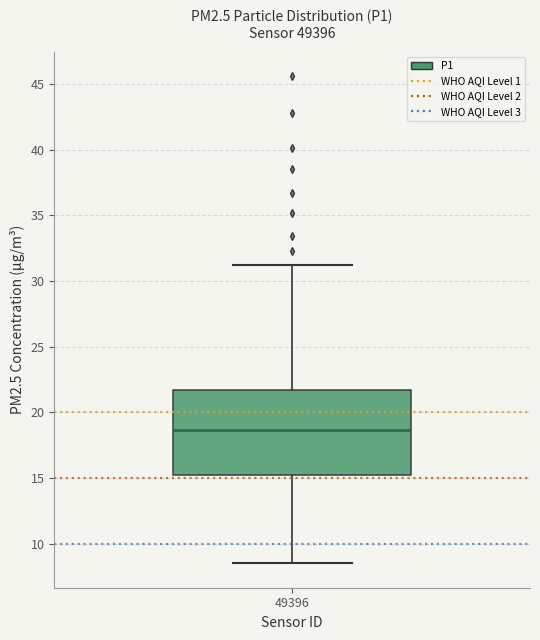

Read this box plot against the y-axis: the position of the median line, the range covered by the box, and the ends of both whiskers. The values are not printed on the chart, so give them approximately, as read against the axis.

median 18.5, box 15.0 to 21.5, whiskers 8.5 to 31.0